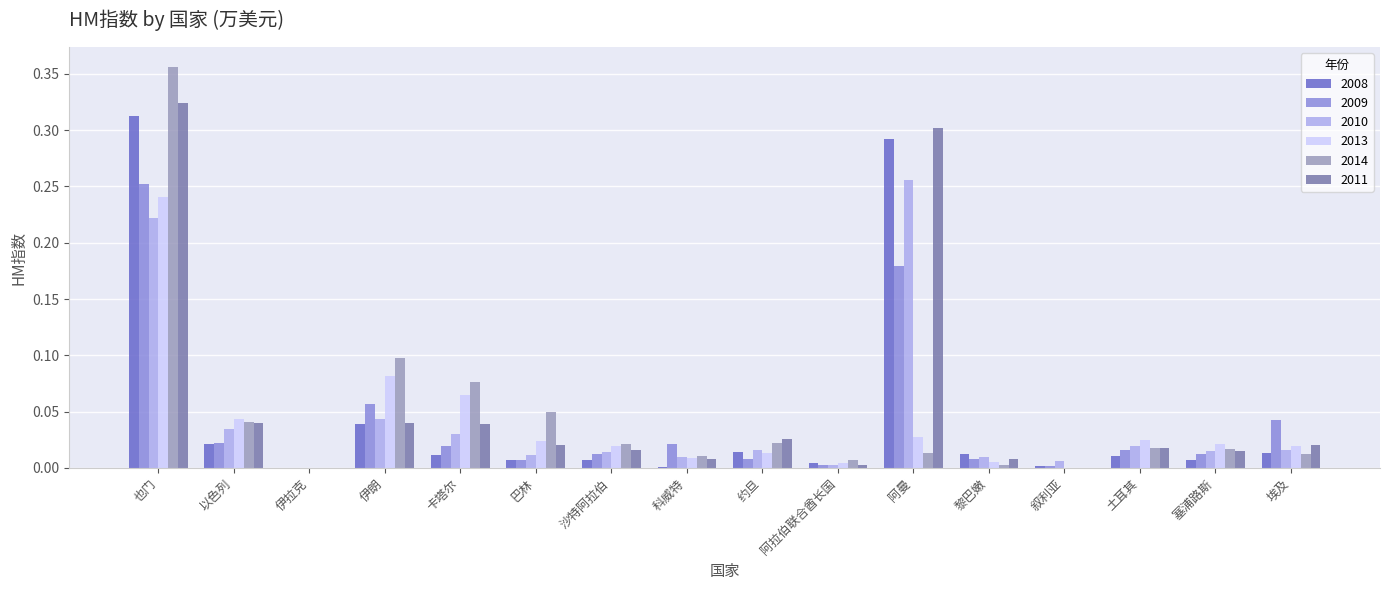

At which category is the sum across all series the highest?

也门